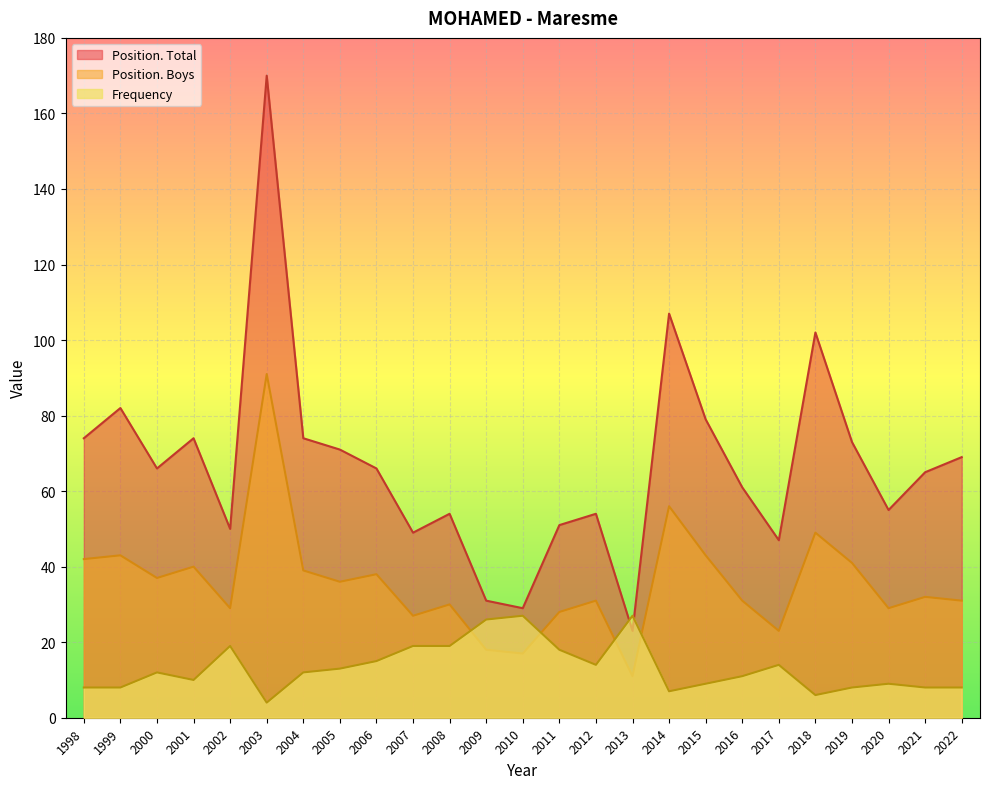

What is the spread (max minus min) of values at 2000?

54